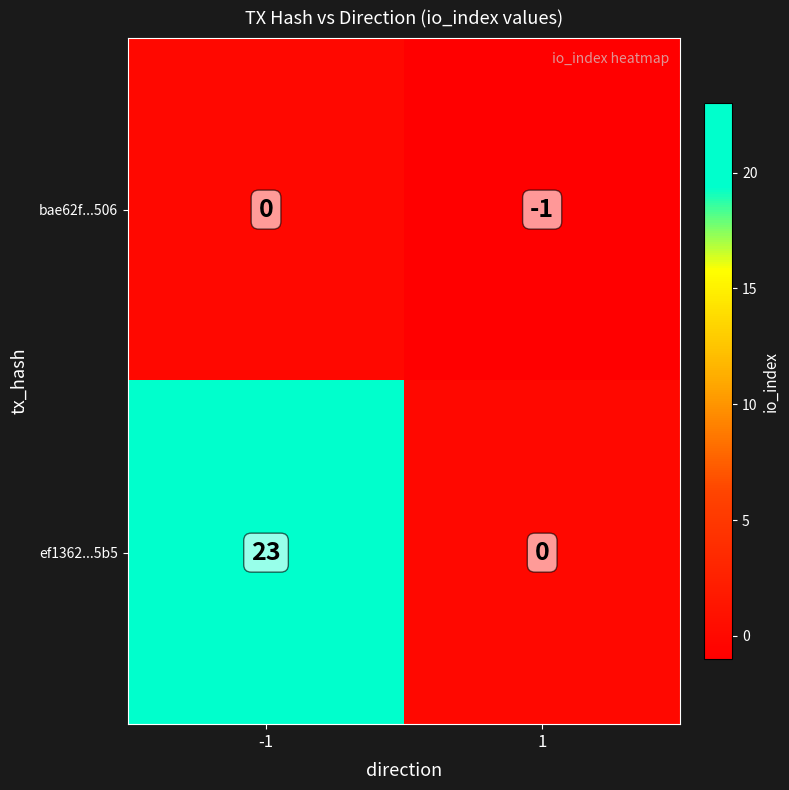

What is the total value across all series at -1?

23